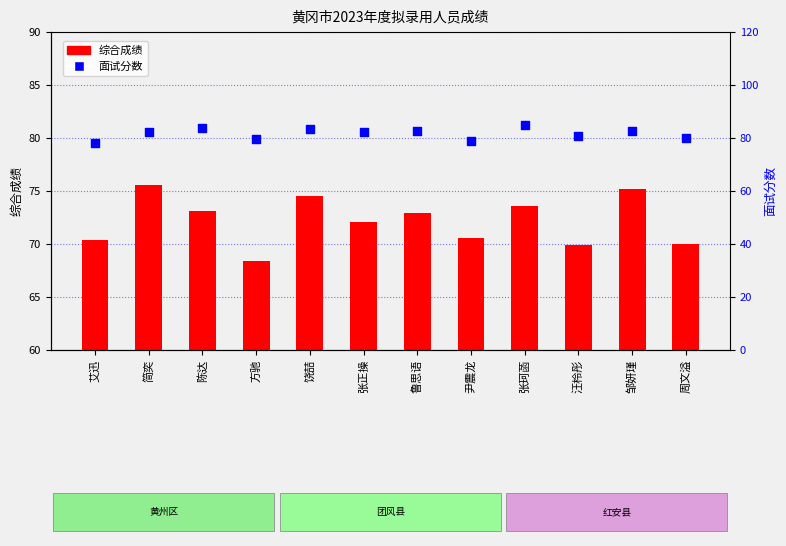

Which series contains the lowest Y value?

综合成绩